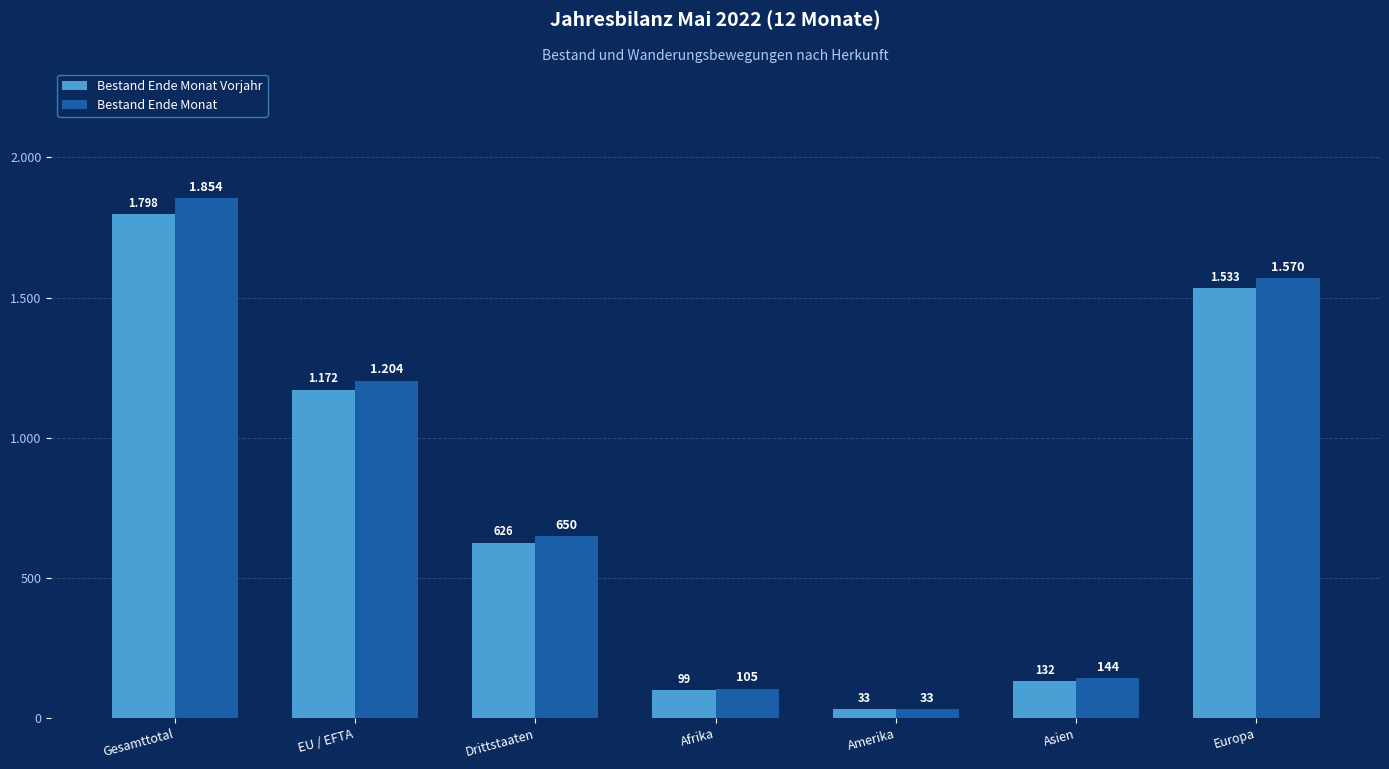

What are all the series names shown in the legend?

Bestand Ende Monat Vorjahr, Bestand Ende Monat